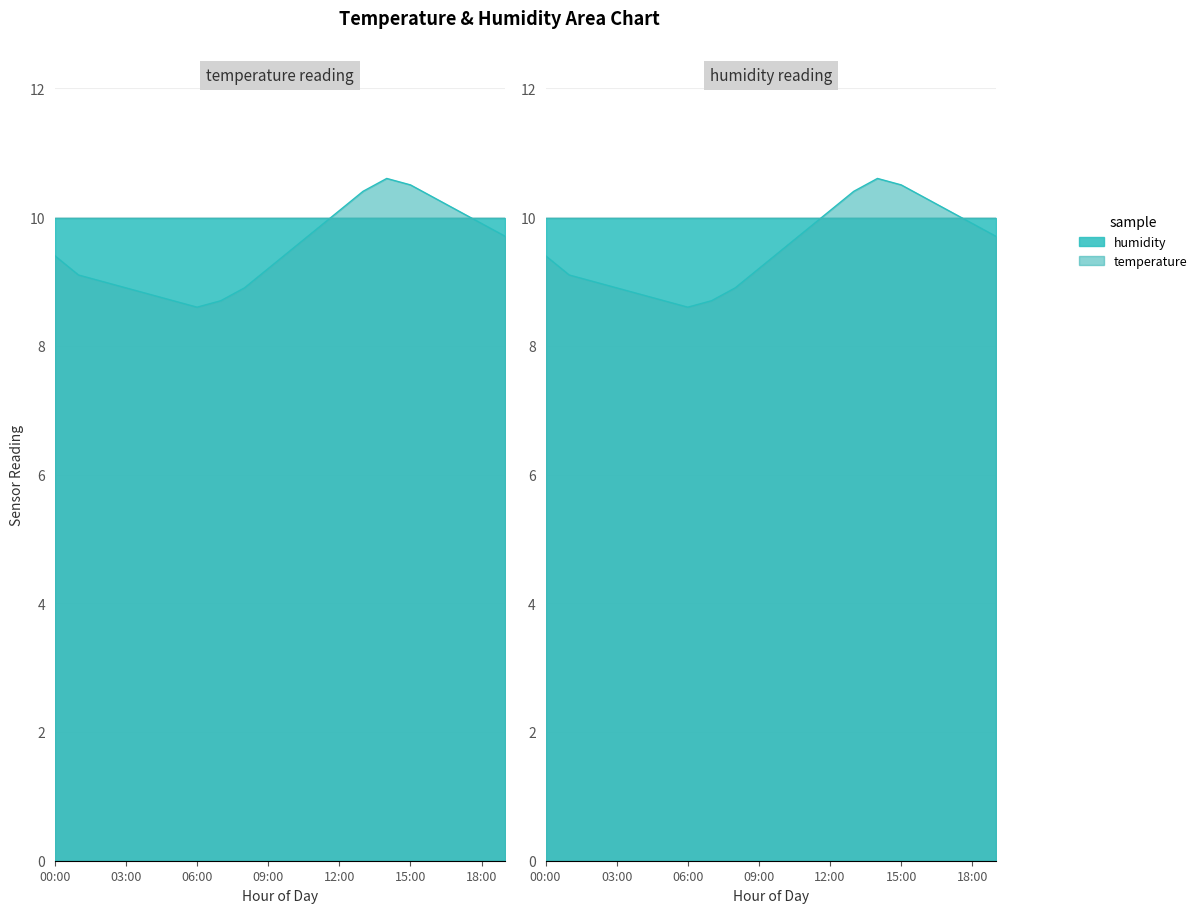

The value at 15:00 is 10.5. True or false?

True